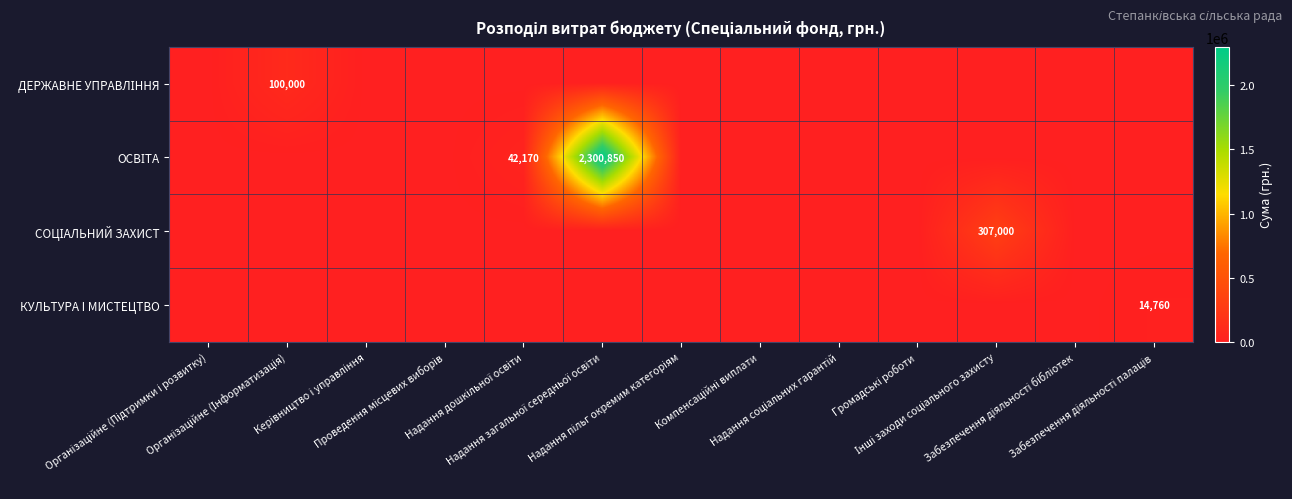

True or false: КУЛЬТУРА I МИСТЕЦТВО has a value of 9297 at Надання пільг окремим категоріям.

False